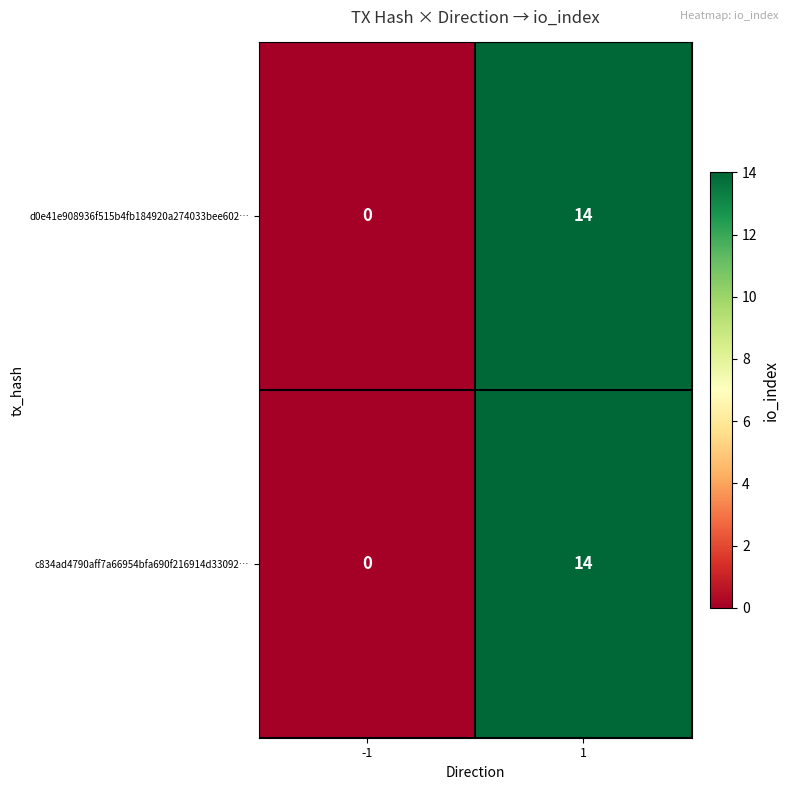

Reading left to right, transcribe all the data shown in this chart.

d0e41e908936f515b4fb184920a274033bee602…: -1=0	1=14
c834ad4790aff7a66954bfa690f216914d33092…: -1=0	1=14